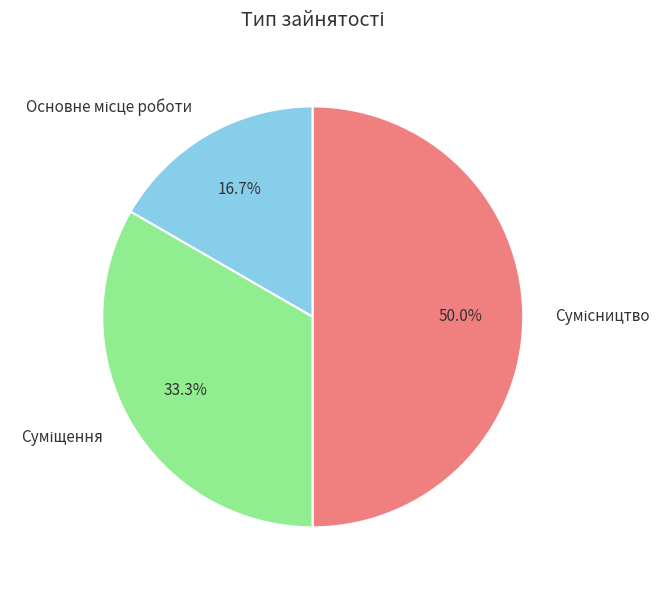

Combined, do Основне місце роботи and Суміщення account for over 50%?

No